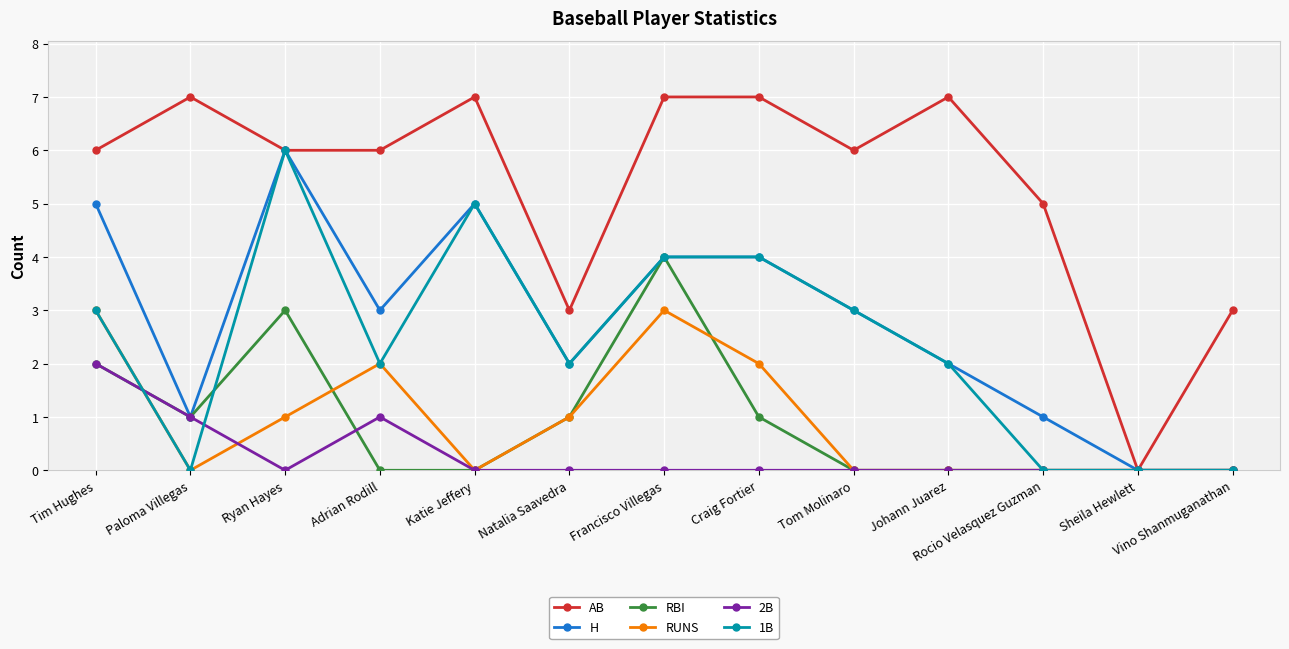

Which series has the widest spread of values?

AB